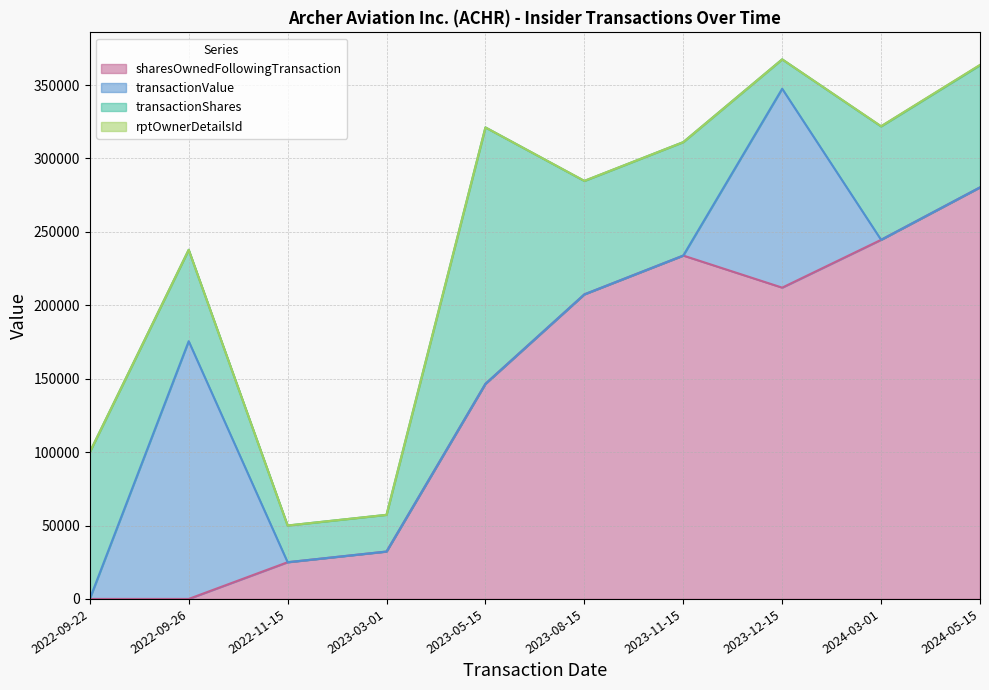

True or false: transactionValue has a value of 175541 at 2022-09-26.

True